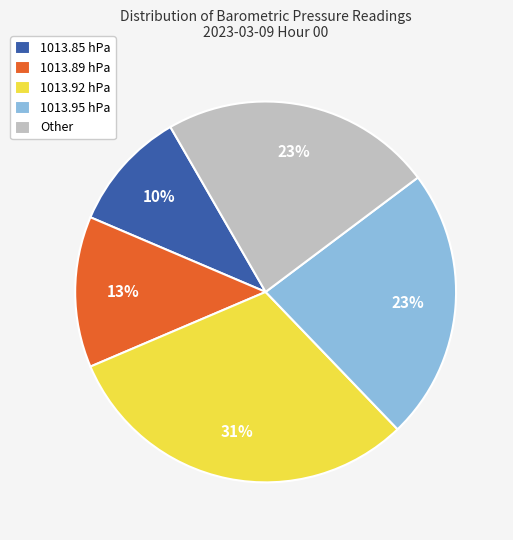

To the nearest percent, what portion does 1013.85 hPa represent?

10%